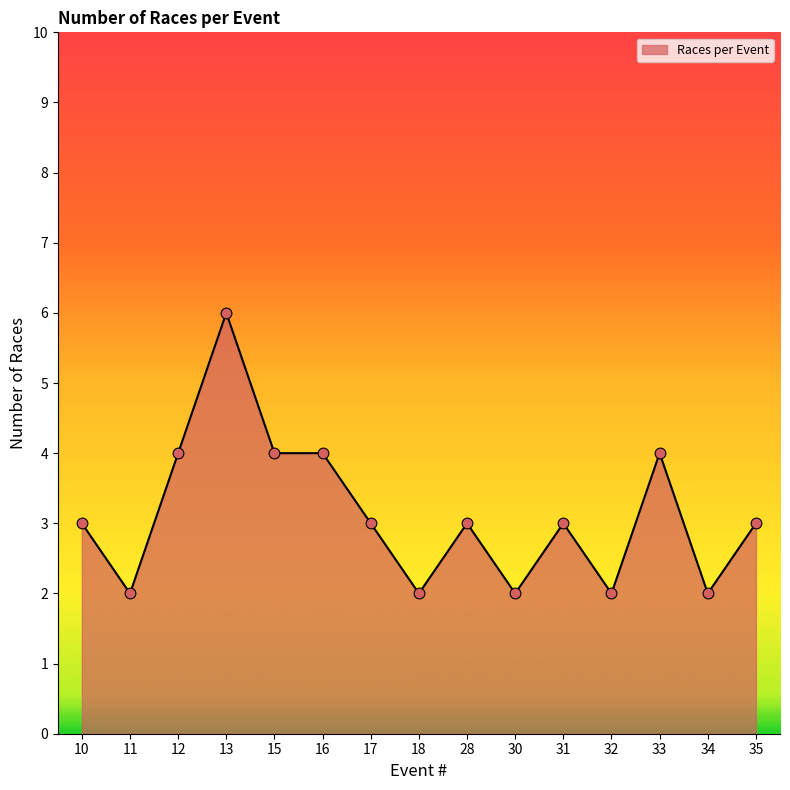

What is the ratio of the value at 12 to the value at 15?

1.0